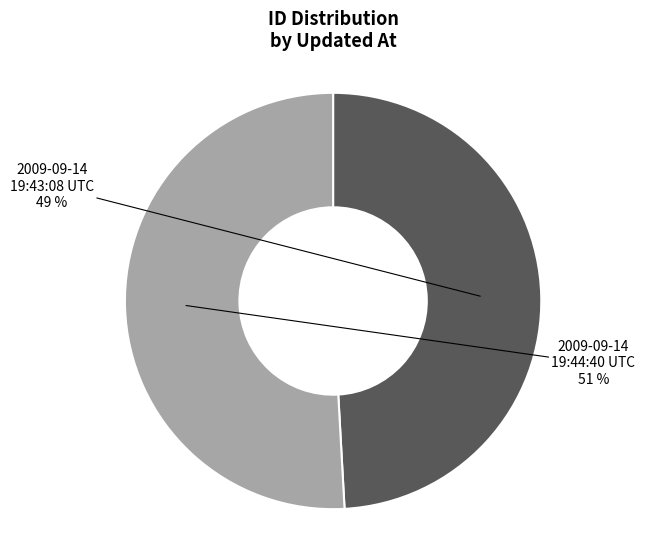

How many segments does this pie chart have?

2